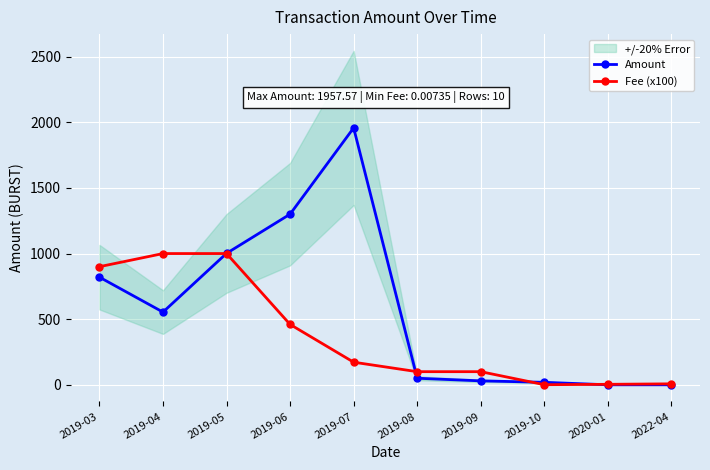

What is the label of the 3rd point from the right?

2019-10